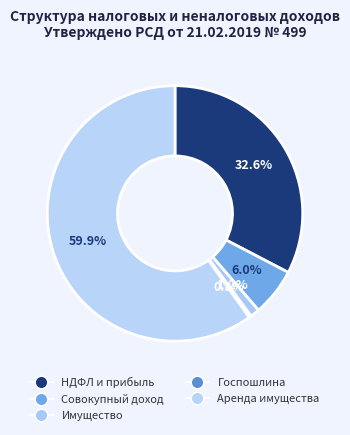

Which category has the biggest portion of the pie?

Аренда имущества